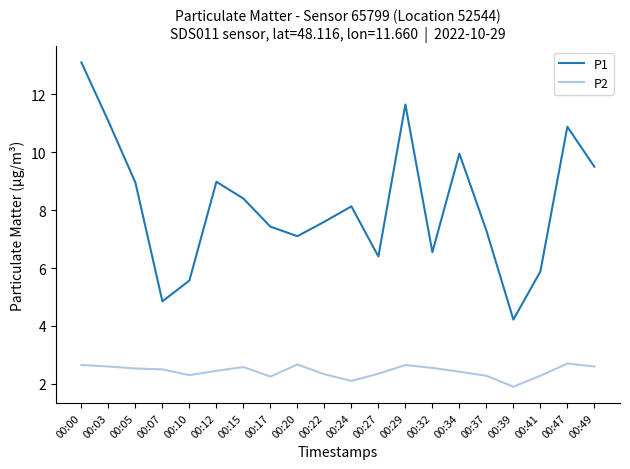

How many values in the P1 series are below 8?

10